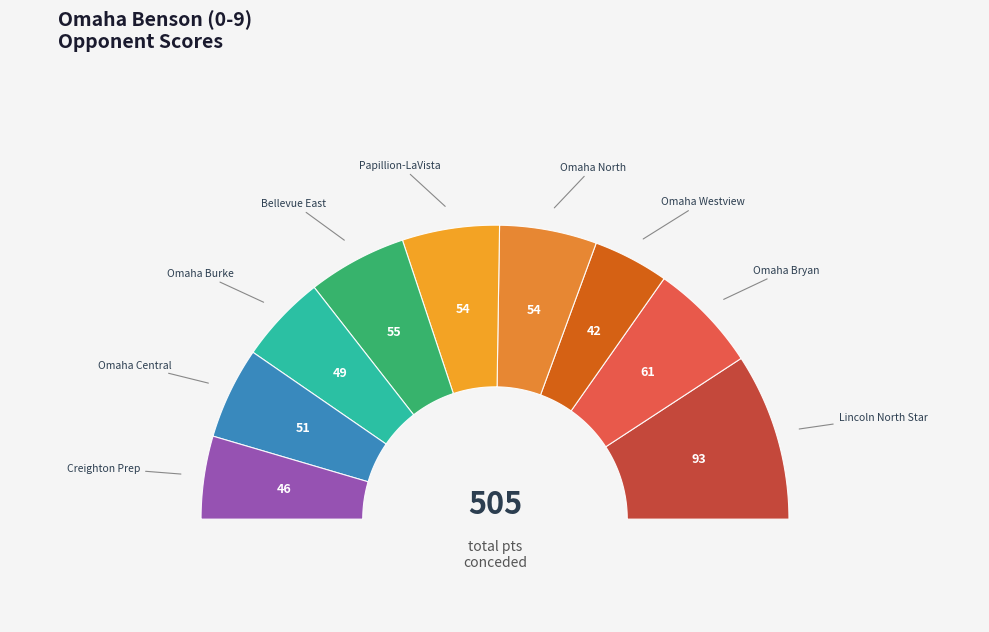

Is it true that @ Omaha North is 11% of the pie?

True